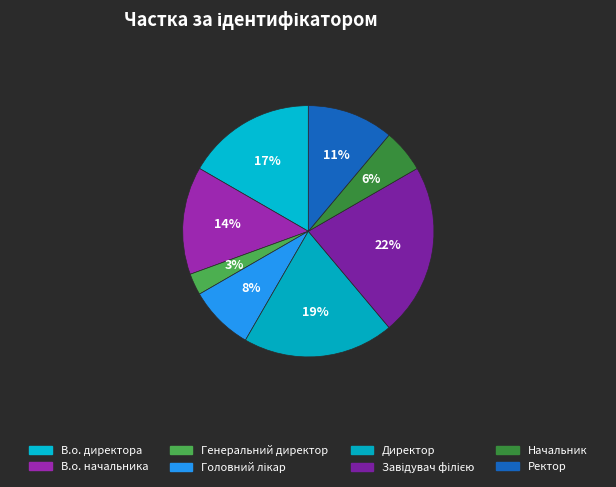

How many slices are in this pie chart?

8